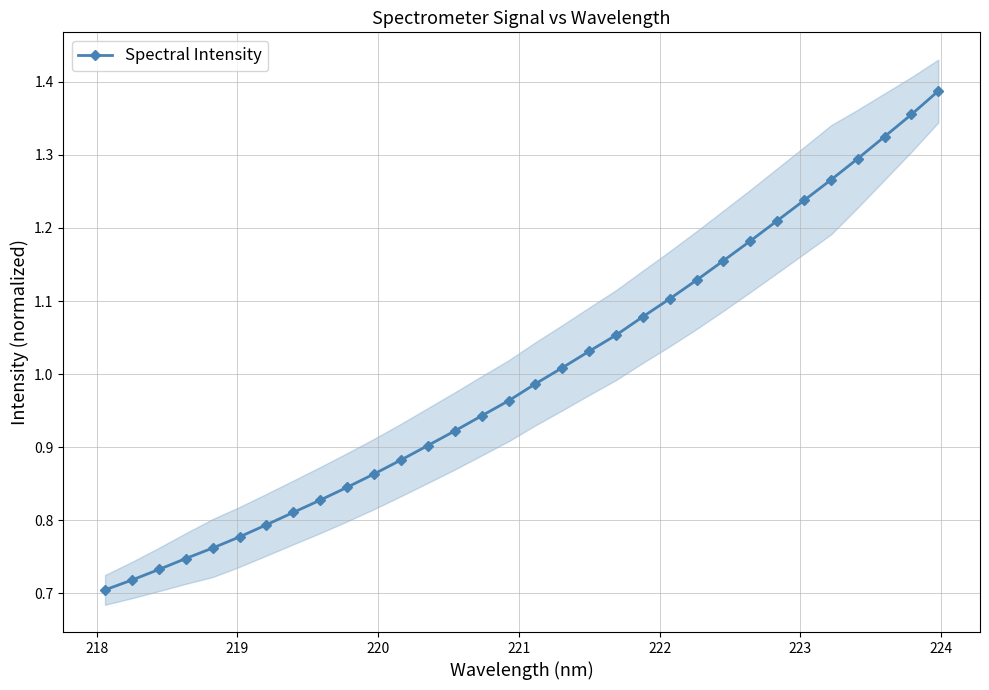

True or false: Spectral Intensity has more than 2 interior local peaks.

False